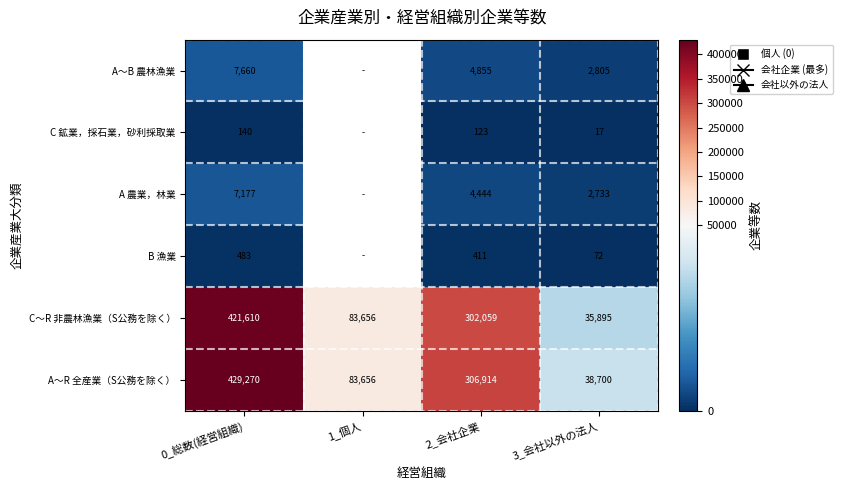

Count the number of categories in the chart.

4